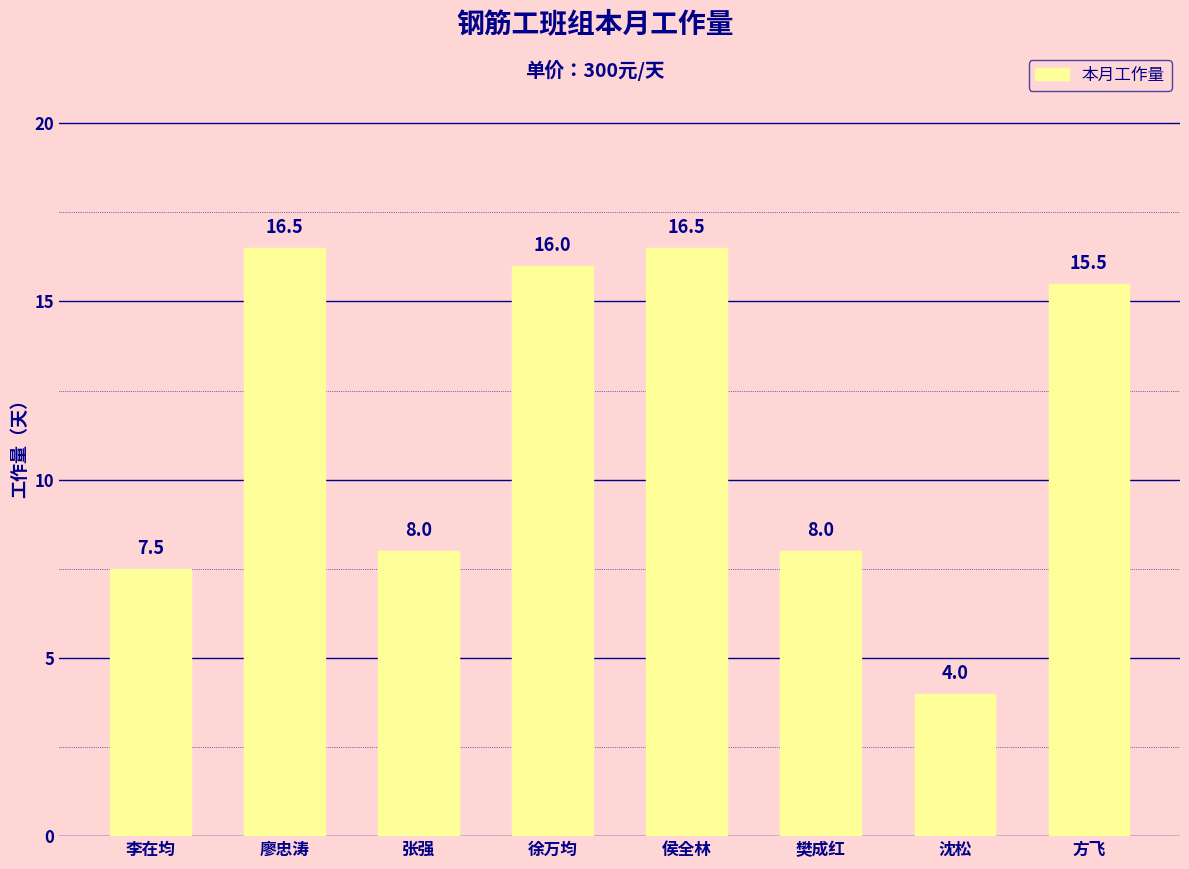

What is the smallest value displayed?

4.0